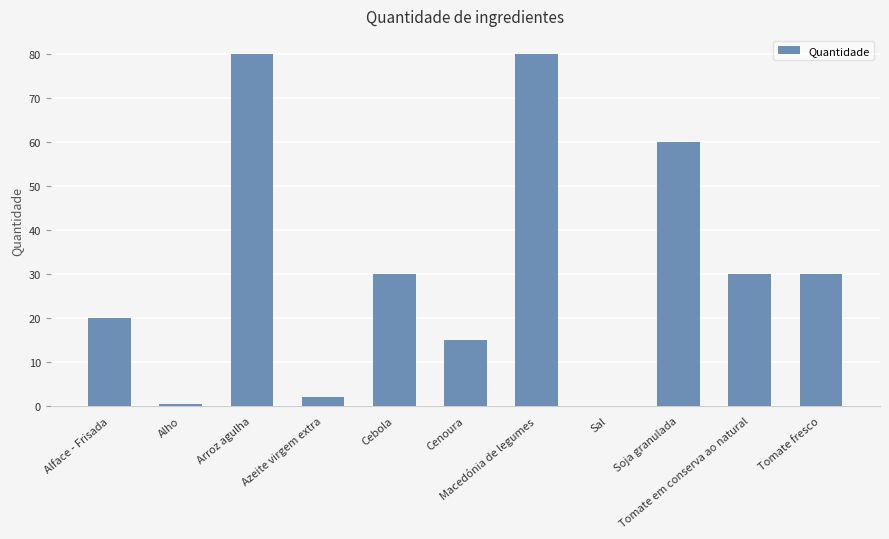

The value at Sal is 0.1. True or false?

True